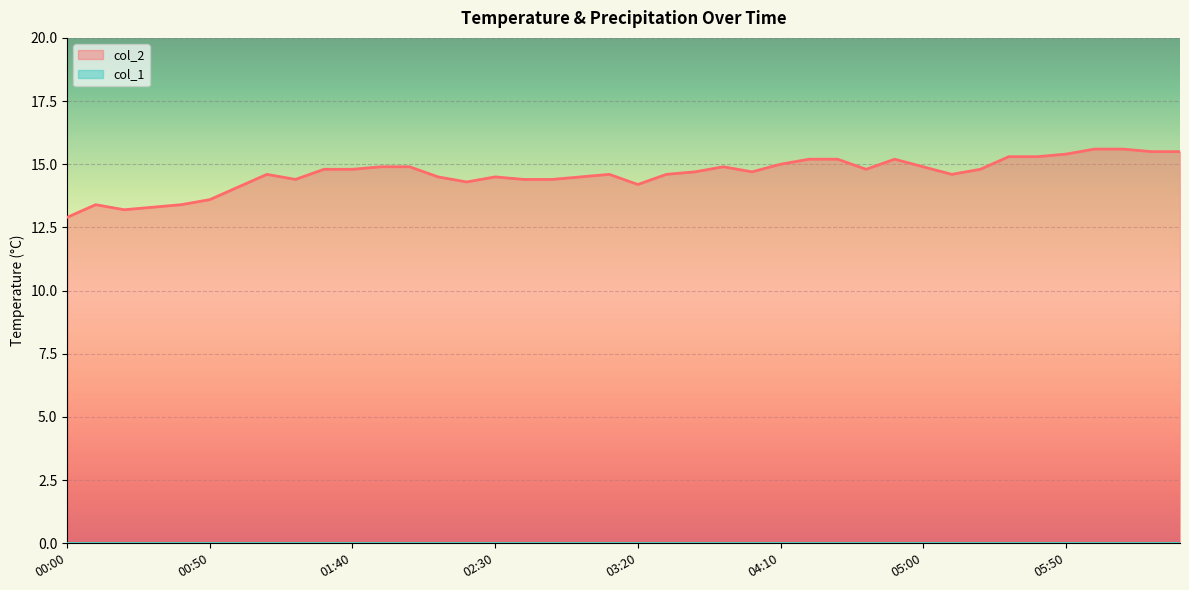

What is the difference between the maximum and minimum values?

2.7